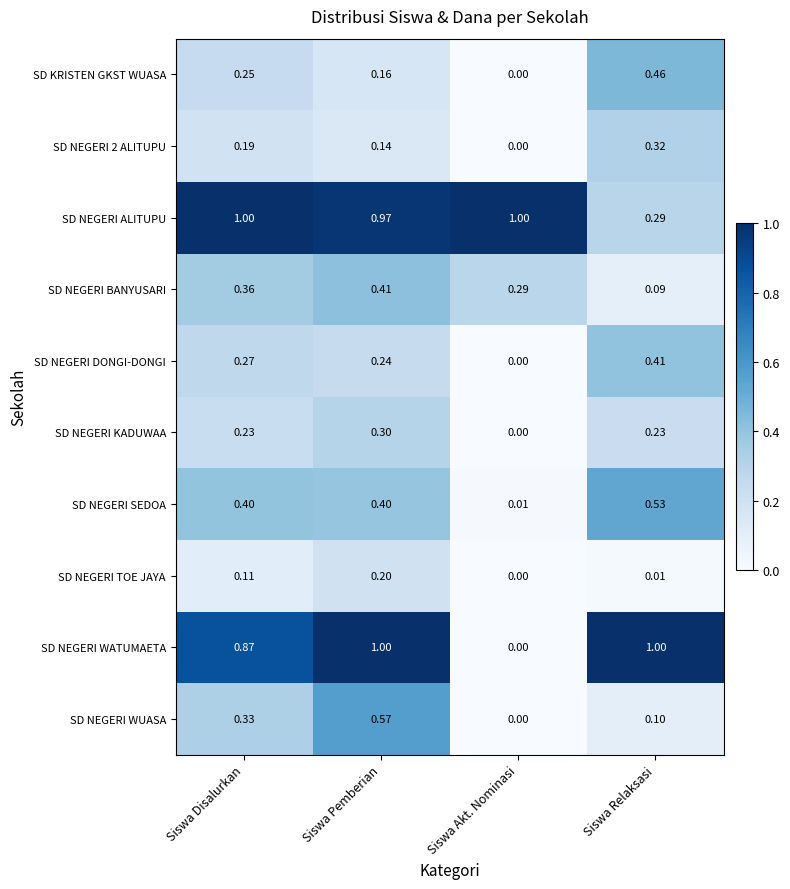

At which label does SD NEGERI WUASA reach its peak?

Siswa Pemberian